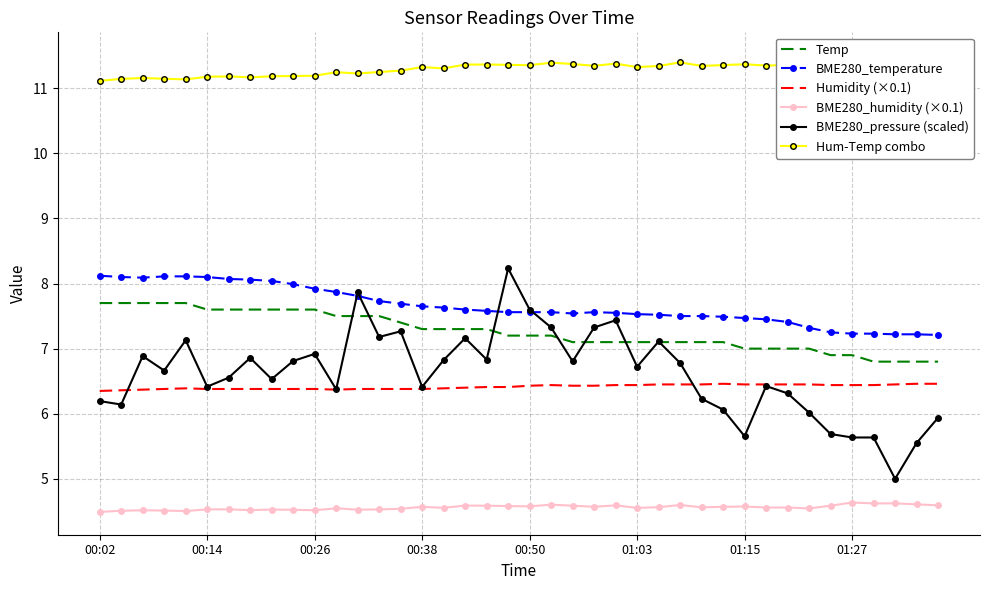

Between 33 and 36, which series saw the biggest shift?

BME280_pressure (scaled)